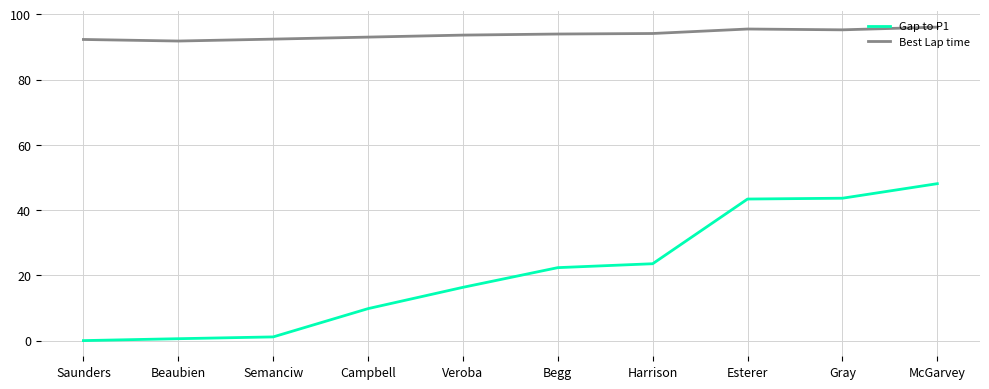

What is the greatest value displayed?

96.1